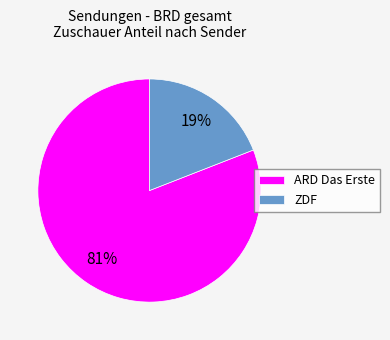

The ARD Das Erste slice represents 61% of the pie. True or false?

False